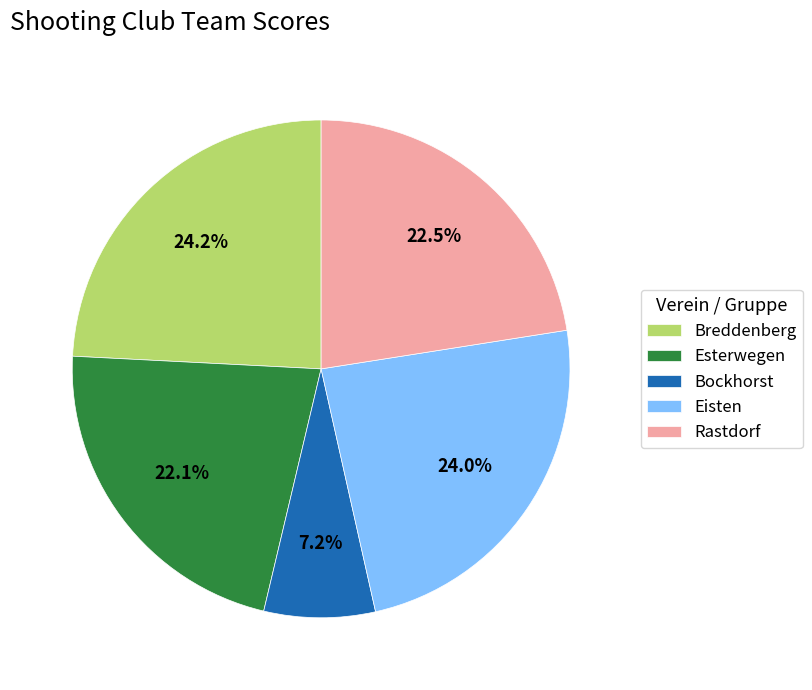

Is there a majority slice in this chart?

No